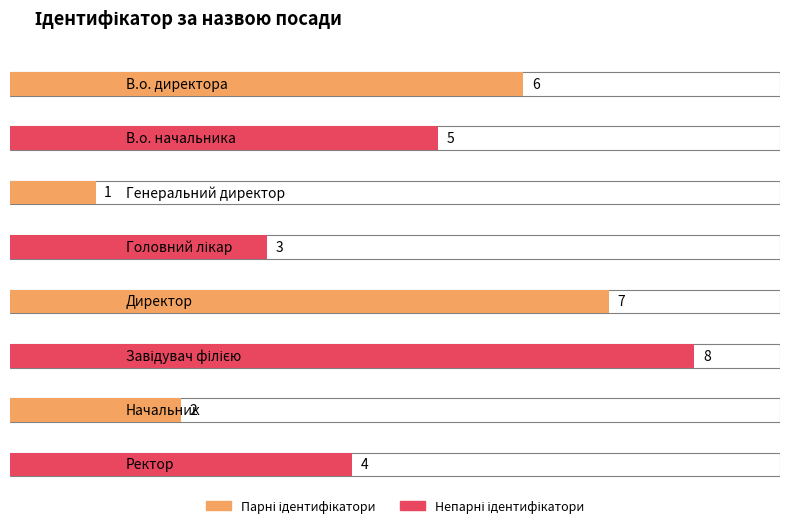

Count the values in the range 3 to 7.

5